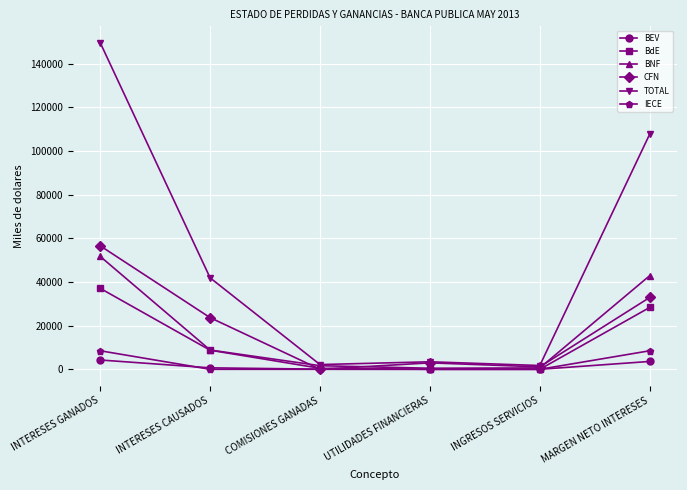

How many interior local valleys does the CFN series have?

2